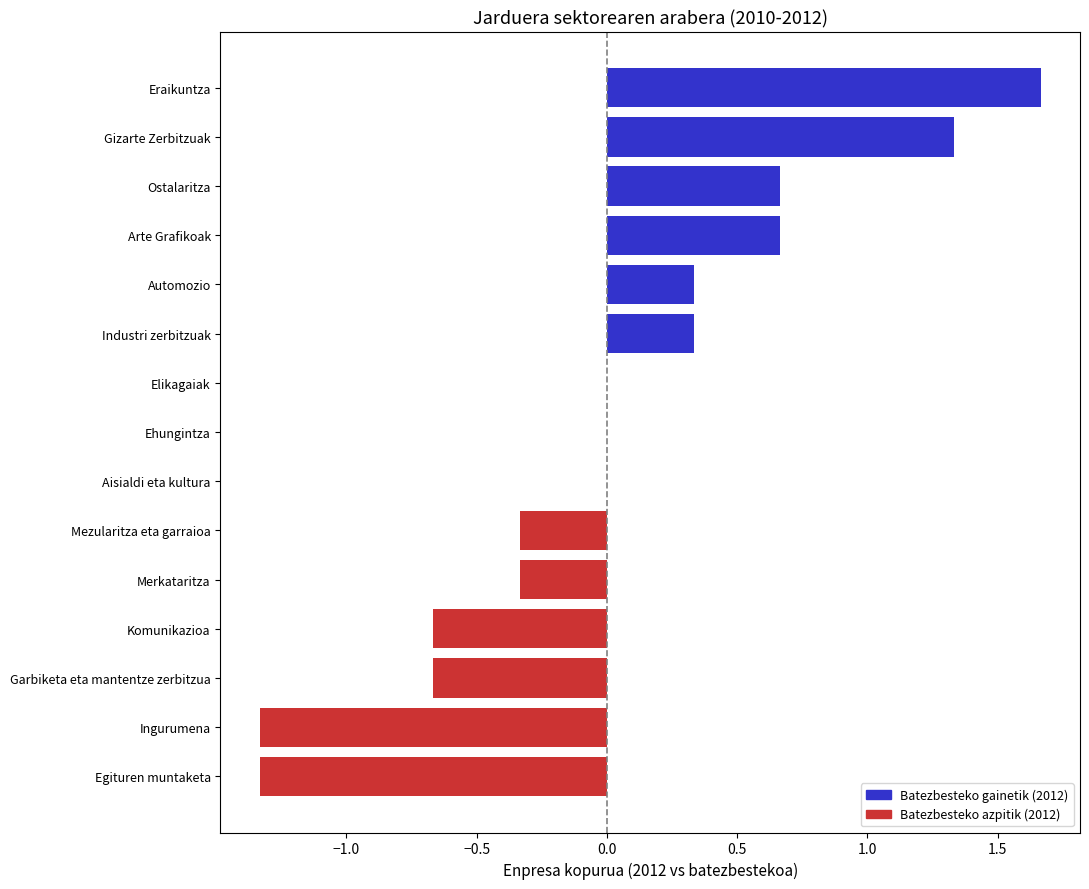

What is the change in value from Mezularitza eta garraioa to Elikagaiak?

+0.3